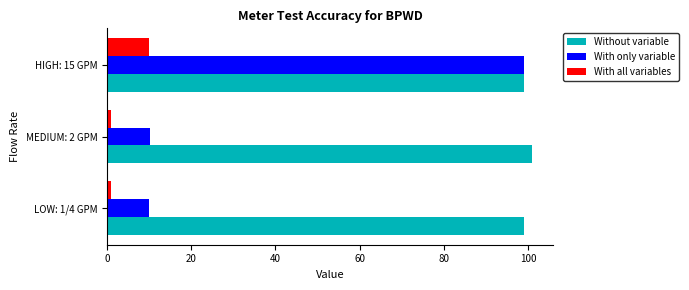

Which series has the widest spread of values?

With only variable